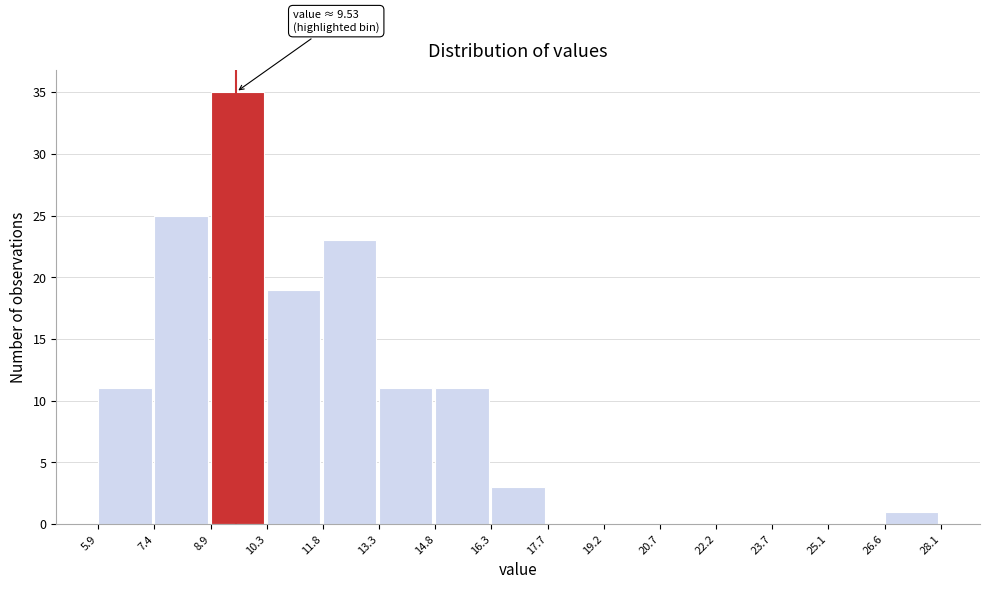

Over which range of the x-axis is the bar tallest?

8.9 to 10.3